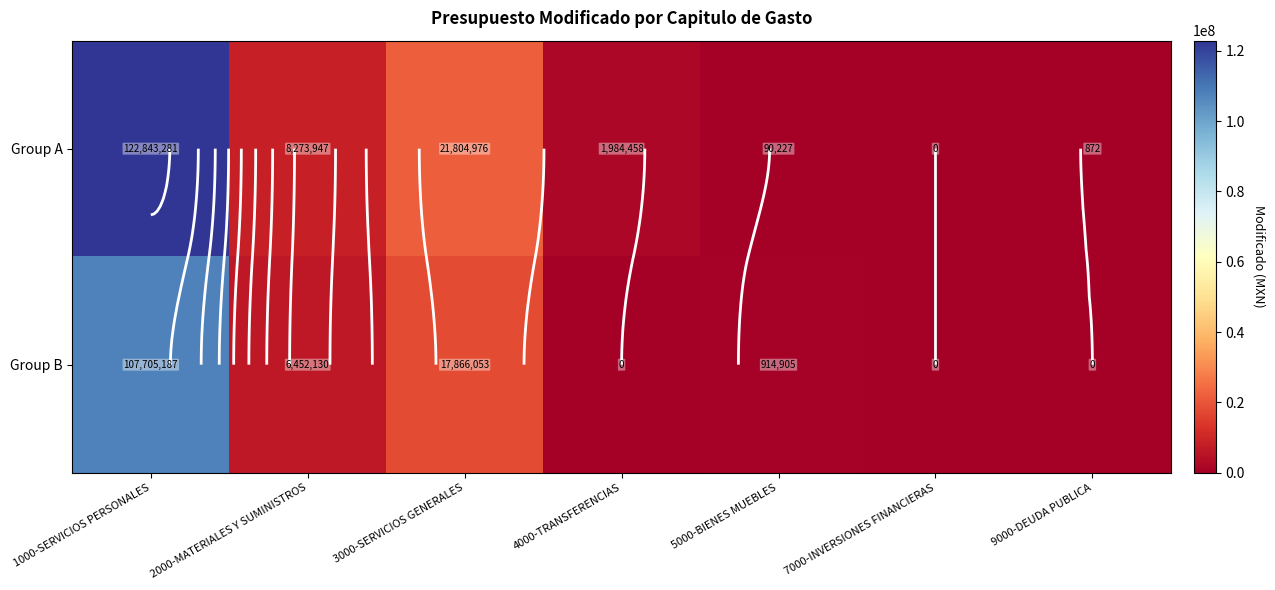

At 3000-SERVICIOS GENERALES, list the series in order from smallest to largest.

Group B, Group A